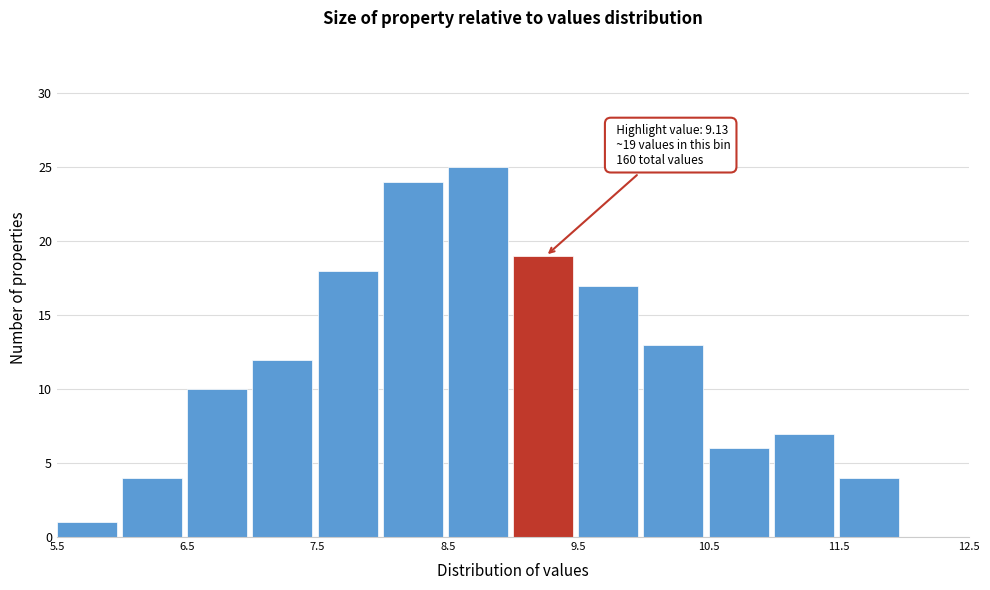

Over which range of the x-axis is the bar tallest?

8.5 to 9.0